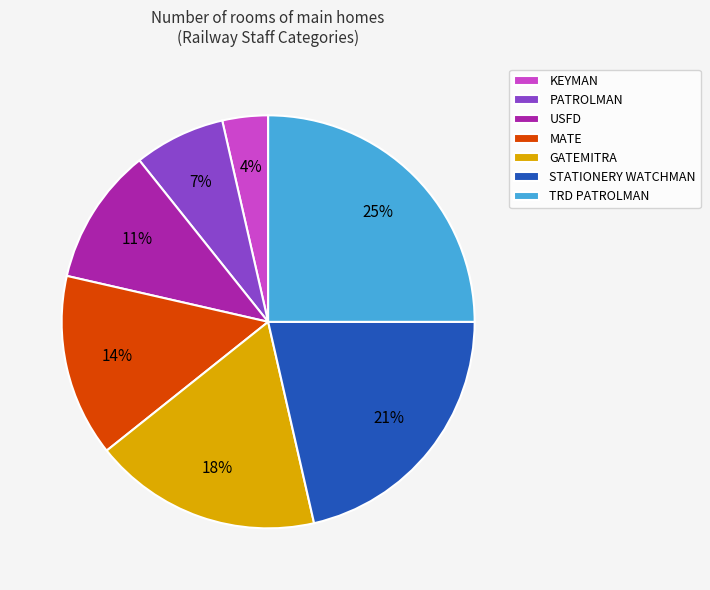

How many segments does this pie chart have?

7